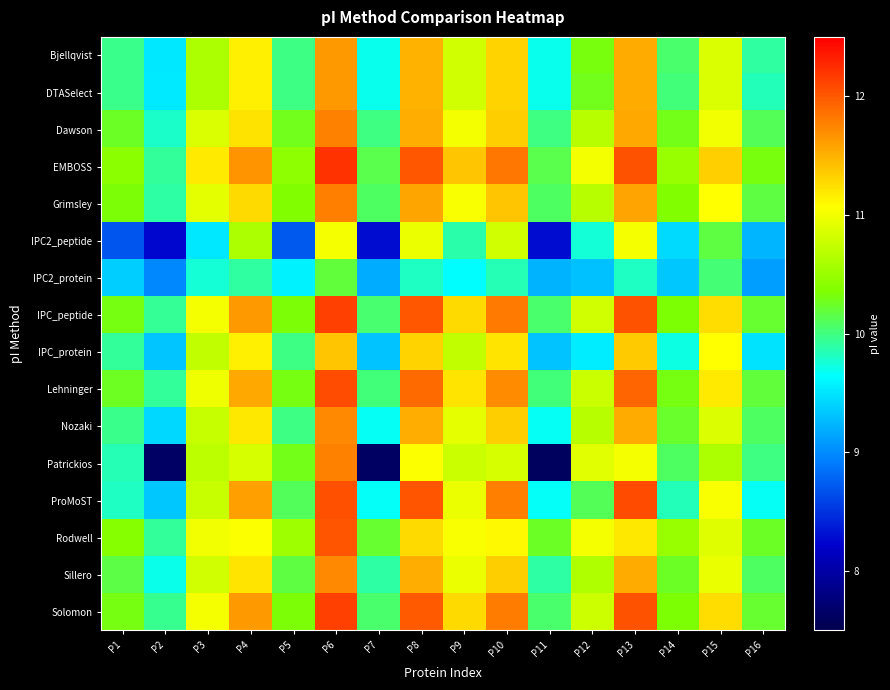

Reading left to right, what are all the values shown in this chart?

Bjellqvist: P1=10.0	P2=9.5	P3=10.6	P4=11.2	P5=10.0	P6=11.6	P7=9.7	P8=11.5	P9=10.8	P10=11.3	P11=9.7	P12=10.3	P13=11.5	P14=10.1	P15=10.9	P16=9.9
DTASelect: P1=10.0	P2=9.5	P3=10.6	P4=11.2	P5=10.0	P6=11.6	P7=9.7	P8=11.5	P9=10.8	P10=11.3	P11=9.7	P12=10.3	P13=11.5	P14=10.0	P15=10.9	P16=9.8
Dawson: P1=10.2	P2=9.8	P3=10.9	P4=11.2	P5=10.3	P6=11.8	P7=10.0	P8=11.5	P9=11.0	P10=11.3	P11=10.0	P12=10.7	P13=11.6	P14=10.3	P15=11.0	P16=10.1
EMBOSS: P1=10.4	P2=9.9	P3=11.2	P4=11.7	P5=10.4	P6=12.2	P7=10.1	P8=12.0	P9=11.4	P10=11.8	P11=10.1	P12=11.0	P13=12.0	P14=10.5	P15=11.3	P16=10.3
Grimsley: P1=10.3	P2=9.9	P3=10.9	P4=11.3	P5=10.4	P6=11.8	P7=10.1	P8=11.6	P9=11.0	P10=11.4	P11=10.1	P12=10.7	P13=11.6	P14=10.4	P15=11.1	P16=10.2
IPC2_peptide: P1=8.7	P2=8.3	P3=9.5	P4=10.6	P5=8.7	P6=11.0	P7=8.3	P8=11.0	P9=9.9	P10=10.8	P11=8.3	P12=9.8	P13=11.0	P14=9.4	P15=10.2	P16=9.2
IPC2_protein: P1=9.4	P2=9.0	P3=9.8	P4=9.9	P5=9.6	P6=10.2	P7=9.2	P8=9.8	P9=9.6	P10=9.9	P11=9.2	P12=9.3	P13=9.8	P14=9.3	P15=10.0	P16=9.1
IPC_peptide: P1=10.3	P2=9.9	P3=11.0	P4=11.6	P5=10.3	P6=12.1	P7=10.0	P8=12.0	P9=11.3	P10=11.8	P11=10.1	P12=10.8	P13=12.0	P14=10.3	P15=11.3	P16=10.2
IPC_protein: P1=9.9	P2=9.3	P3=10.7	P4=11.2	P5=10.0	P6=11.4	P7=9.3	P8=11.3	P9=10.7	P10=11.2	P11=9.3	P12=9.5	P13=11.4	P14=9.7	P15=11.1	P16=9.5
Lehninger: P1=10.3	P2=9.9	P3=11.0	P4=11.6	P5=10.3	P6=12.1	P7=10.0	P8=11.9	P9=11.2	P10=11.7	P11=10.0	P12=10.8	P13=11.9	P14=10.3	P15=11.2	P16=10.2
Nozaki: P1=10.0	P2=9.4	P3=10.7	P4=11.2	P5=10.0	P6=11.7	P7=9.7	P8=11.5	P9=10.9	P10=11.3	P11=9.7	P12=10.7	P13=11.5	P14=10.2	P15=10.9	P16=10.1
Patrickios: P1=9.9	P2=7.6	P3=10.7	P4=10.8	P5=10.3	P6=11.8	P7=7.6	P8=11.1	P9=10.8	P10=10.8	P11=7.6	P12=10.9	P13=11.0	P14=10.1	P15=10.6	P16=10.0
ProMoST: P1=9.8	P2=9.3	P3=10.8	P4=11.6	P5=10.1	P6=12.0	P7=9.7	P8=12.0	P9=11.0	P10=11.8	P11=9.7	P12=10.1	P13=12.1	P14=9.8	P15=11.0	P16=9.7
Rodwell: P1=10.4	P2=9.9	P3=11.0	P4=11.1	P5=10.5	P6=12.0	P7=10.2	P8=11.3	P9=11.0	P10=11.1	P11=10.2	P12=11.0	P13=11.2	P14=10.5	P15=10.9	P16=10.2
Sillero: P1=10.2	P2=9.7	P3=10.8	P4=11.2	P5=10.2	P6=11.7	P7=9.9	P8=11.5	P9=11.0	P10=11.3	P11=9.9	P12=10.6	P13=11.5	P14=10.2	P15=10.9	P16=10.1
Solomon: P1=10.3	P2=10.0	P3=11.0	P4=11.6	P5=10.3	P6=12.1	P7=10.1	P8=12.0	P9=11.3	P10=11.8	P11=10.1	P12=10.8	P13=12.0	P14=10.3	P15=11.3	P16=10.2